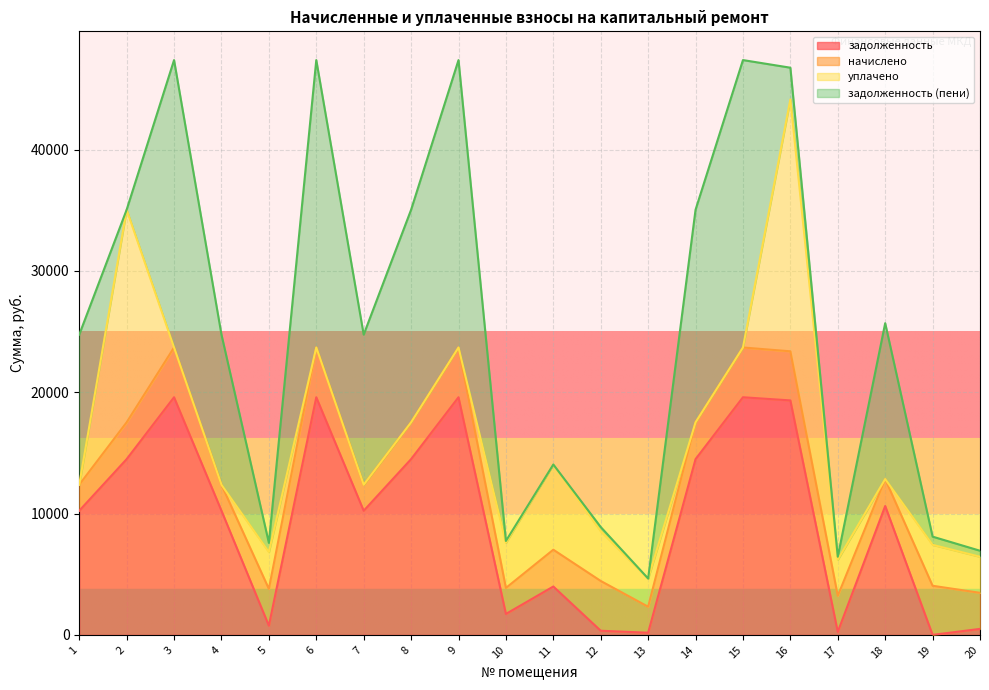

In уплачено, how many points are higher than both neighbors (excluding endpoints)?

5